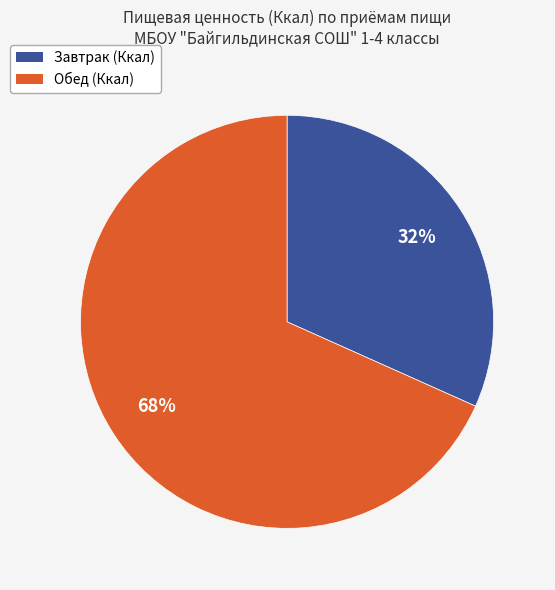

How many segments does this pie chart have?

2